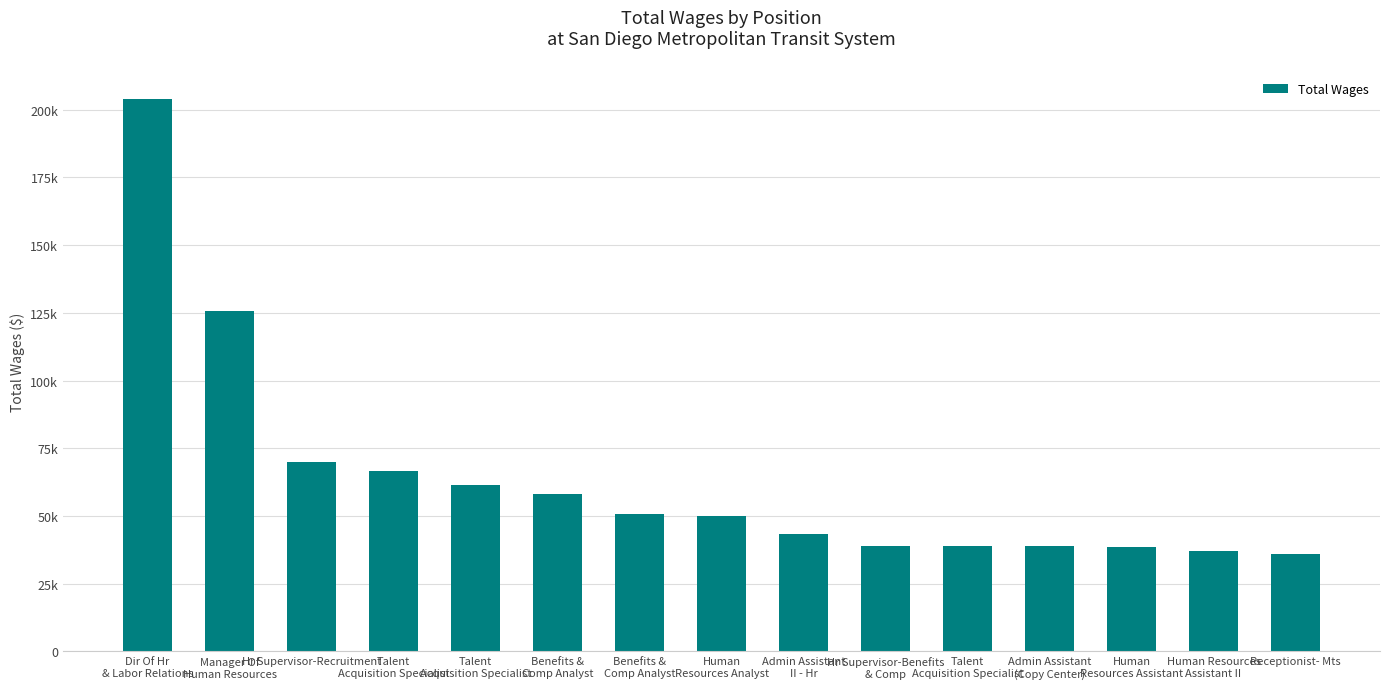

Does the chart contain stacked bars?

No